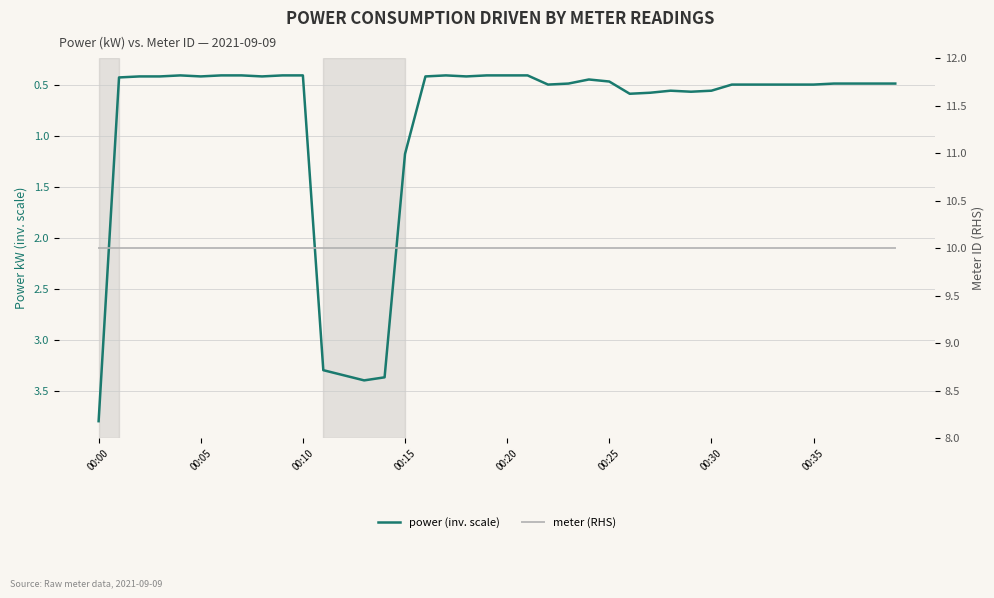

At which label is meter (RHS) closest to 10?

00:00